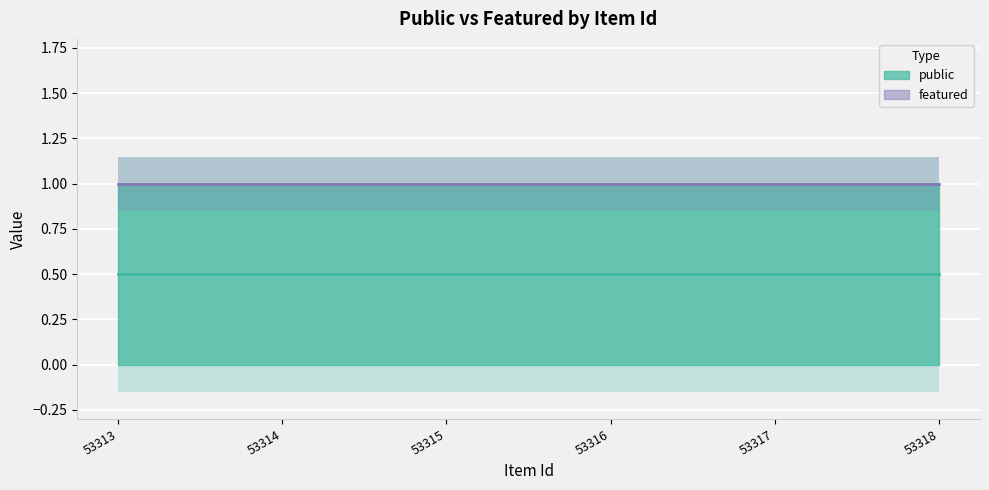

The public series shows 2 at 53318. True or false?

False